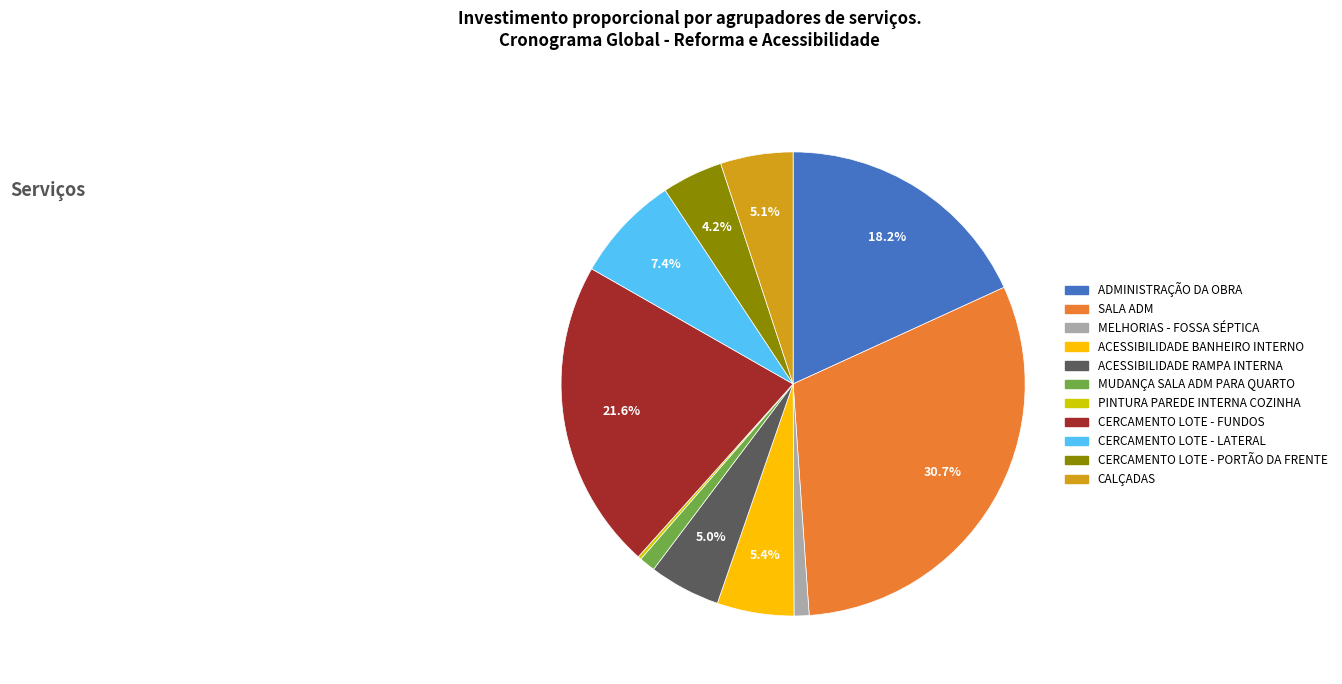

What is the total percentage of ADMINISTRAÇÃO DA OBRA and CERCAMENTO LOTE - FUNDOS?

39.8%